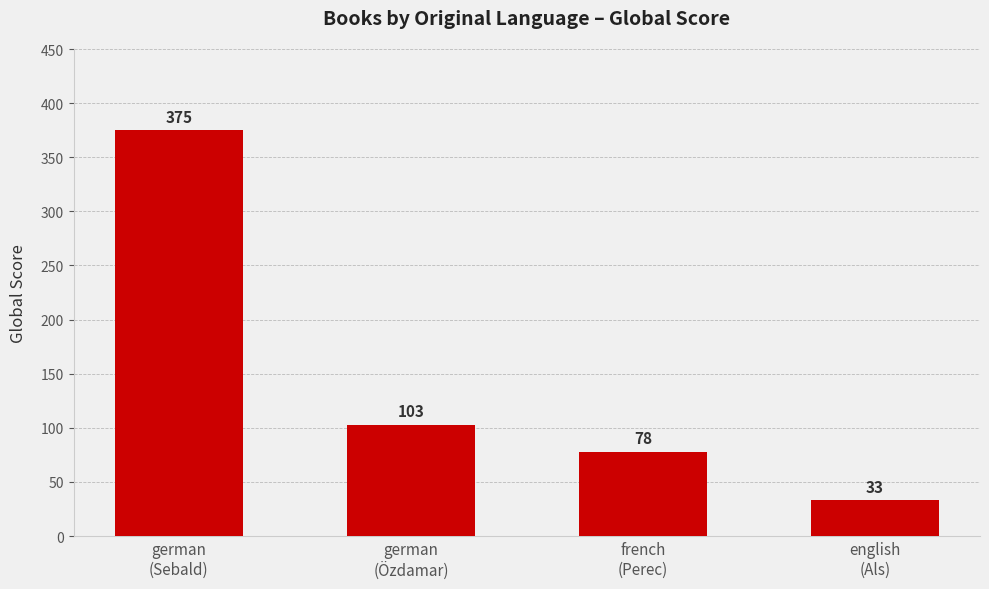

Reading left to right, extract all data points from this chart.

german
(Sebald)=375	german
(Özdamar)=103	french
(Perec)=78	english
(Als)=33